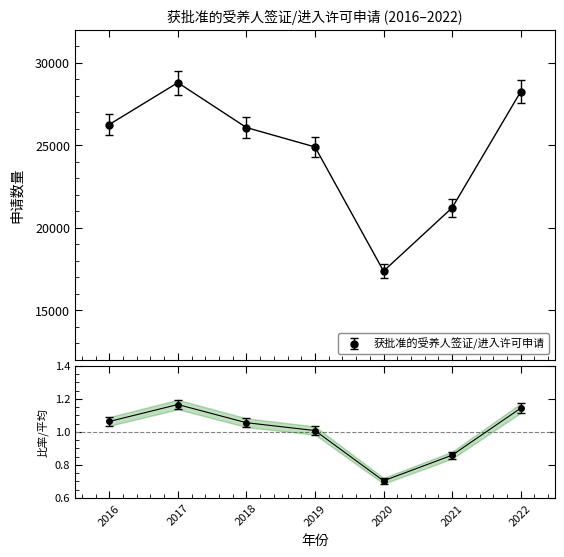

What is the smallest value displayed?

0.7